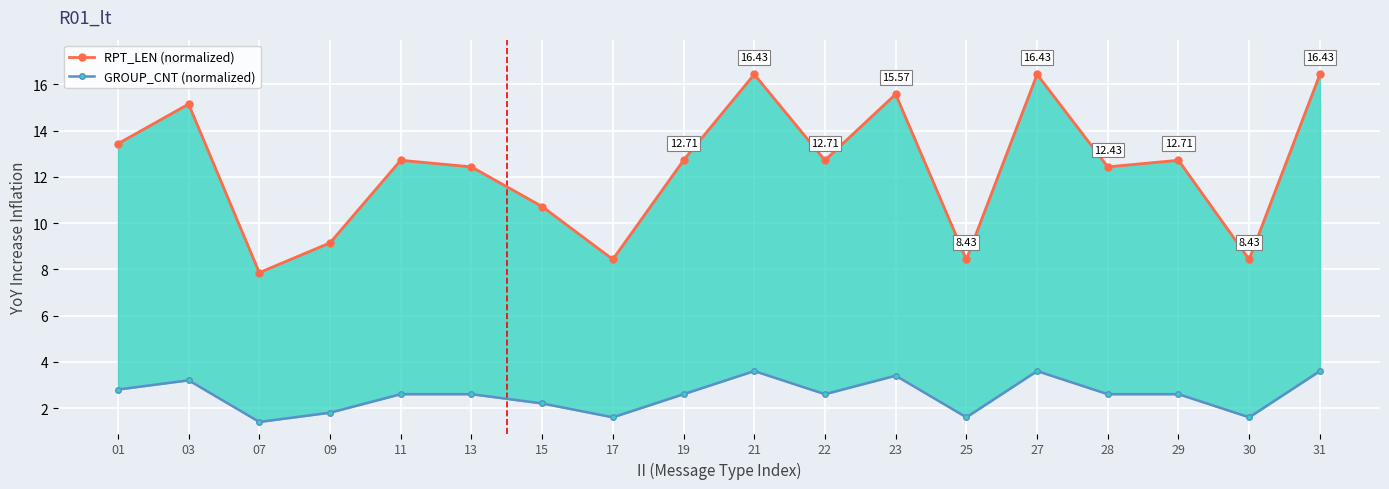

Count the number of data series in this chart.

2